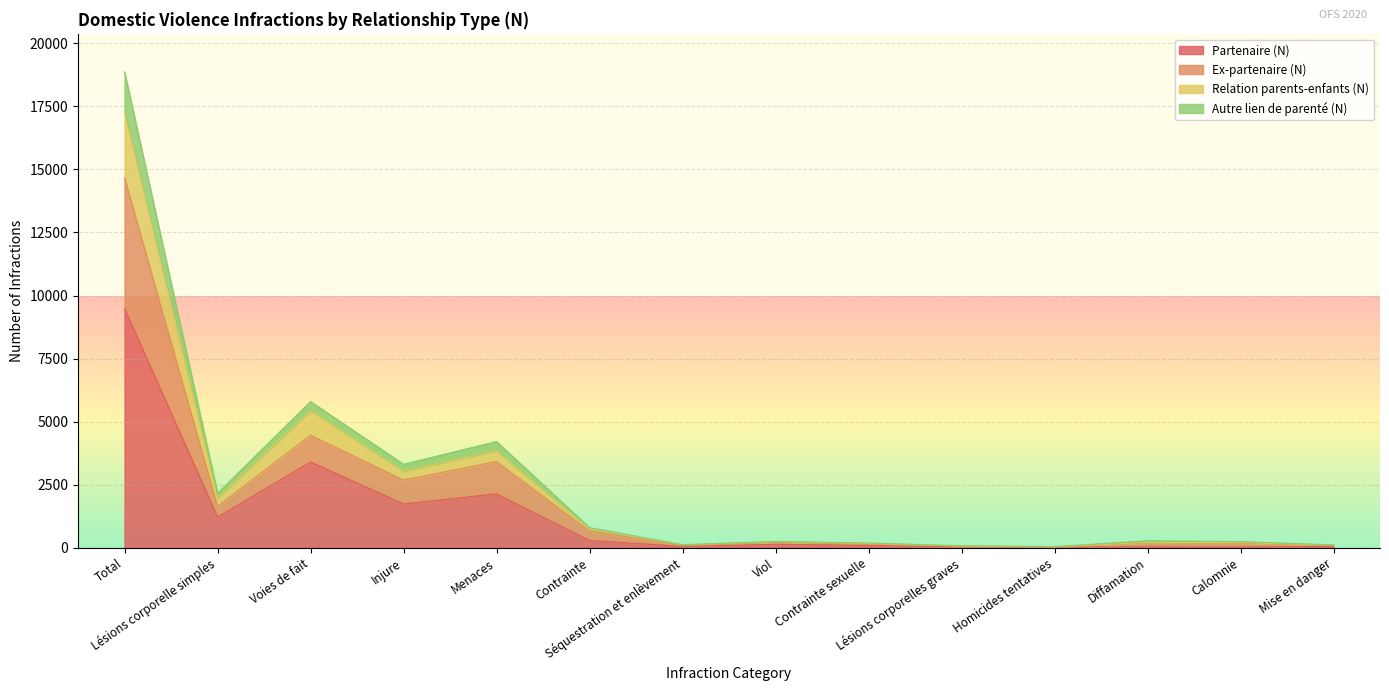

What position from the right is Voies de fait?

12